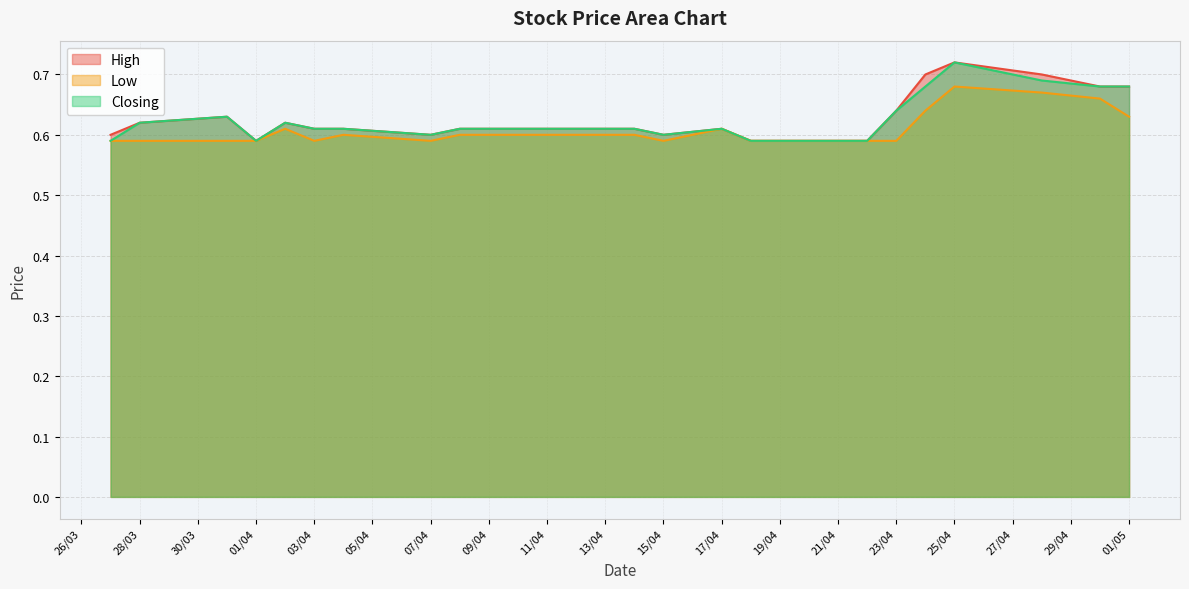

Reading right to left, extract all data points from this chart.

High: 0.6	0.6	0.6	0.6	0.6	0.6	0.6	0.6	0.6	0.6	0.6	0.6	0.6	0.6	0.6	0.7	0.7	0.7	0.7	0.7
Low: 0.6	0.6	0.6	0.6	0.6	0.6	0.6	0.6	0.6	0.6	0.6	0.6	0.6	0.6	0.6	0.6	0.7	0.7	0.7	0.6
Closing: 0.6	0.6	0.6	0.6	0.6	0.6	0.6	0.6	0.6	0.6	0.6	0.6	0.6	0.6	0.6	0.7	0.7	0.7	0.7	0.7